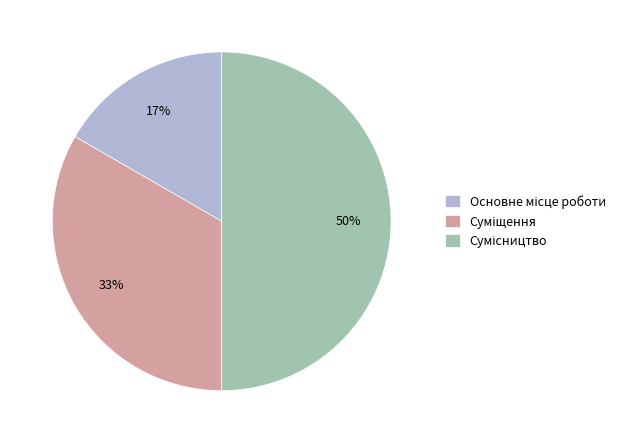

To the nearest percent, what is the difference between the largest and smallest slice percentages?

33%